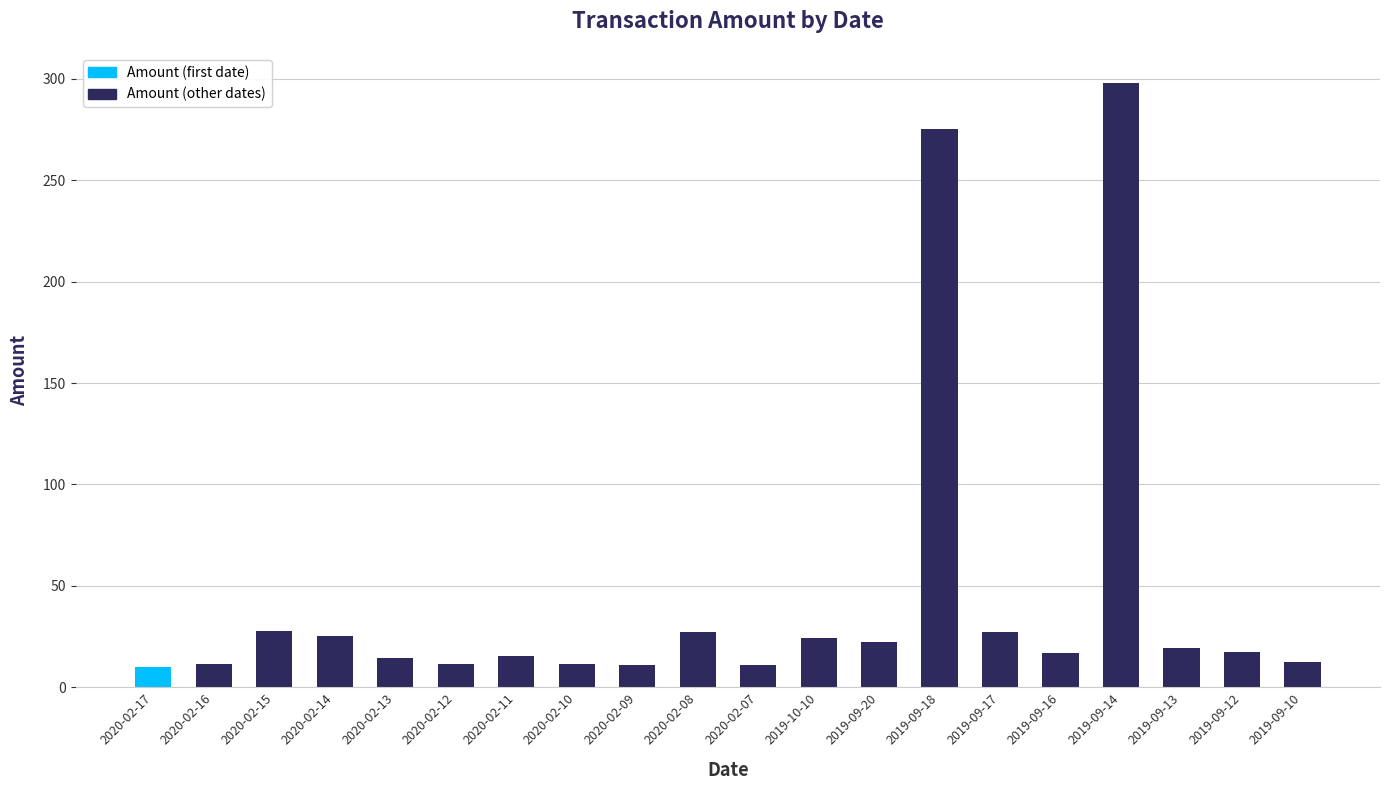

How many series are shown in this chart?

1